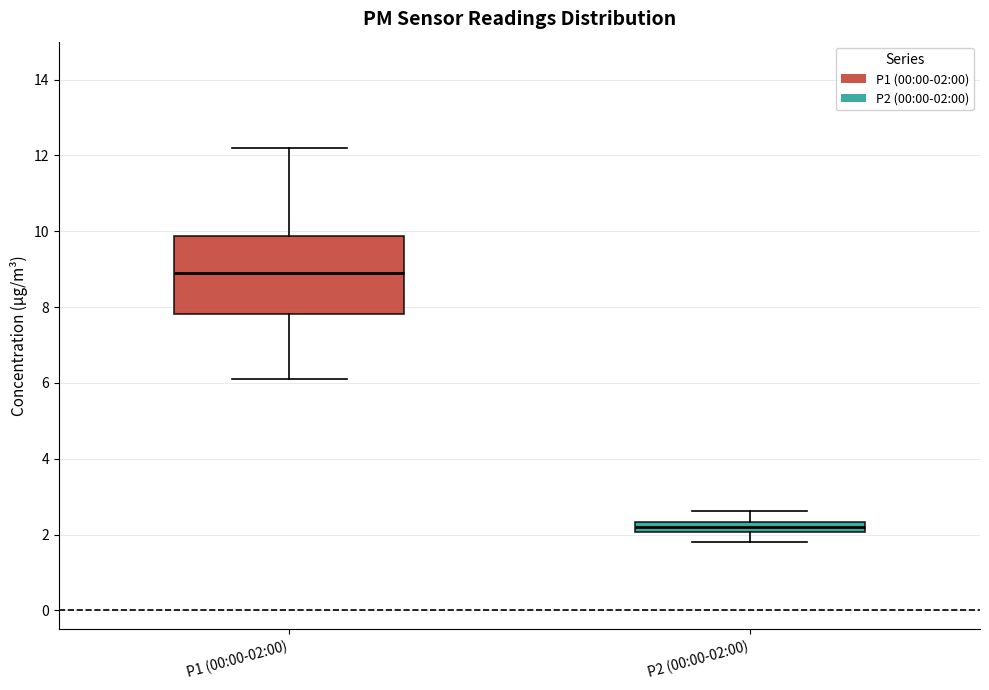

Where does the lower whisker of the box for P2 (00:00-02:00) end on the y-axis? The values are not printed on the chart, so give them approximately, as read against the axis.

1.8